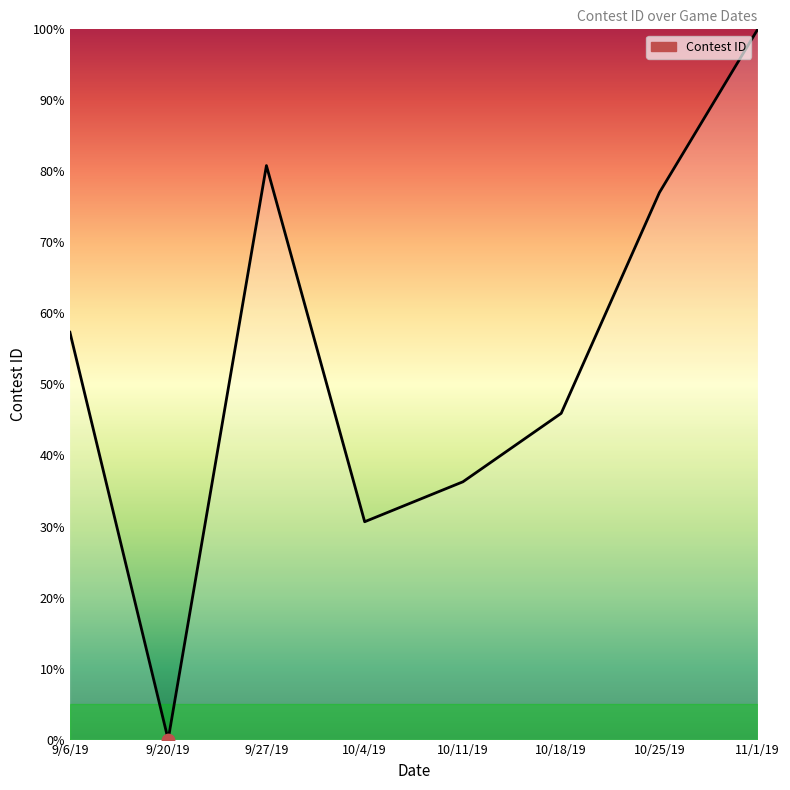

Between 11/1/19 and 10/11/19, which is larger?

11/1/19